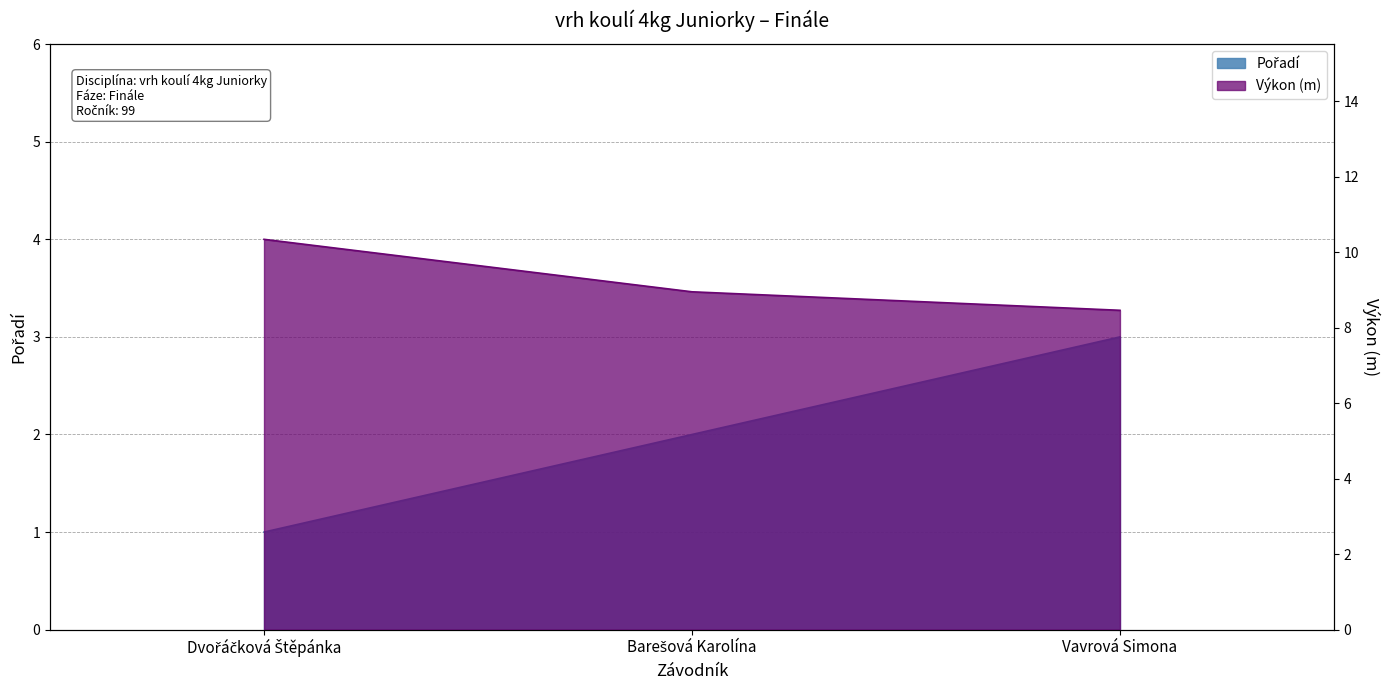

List the series in order of their peak value, highest first.

Výkon, Pořadí